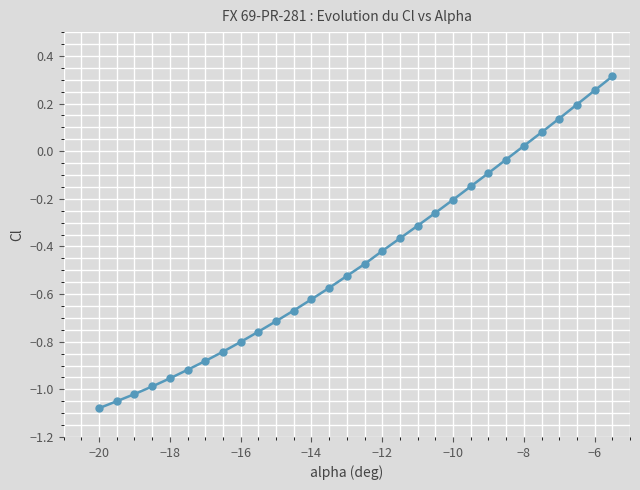

What is the value of the 28th point from the left?

0.2